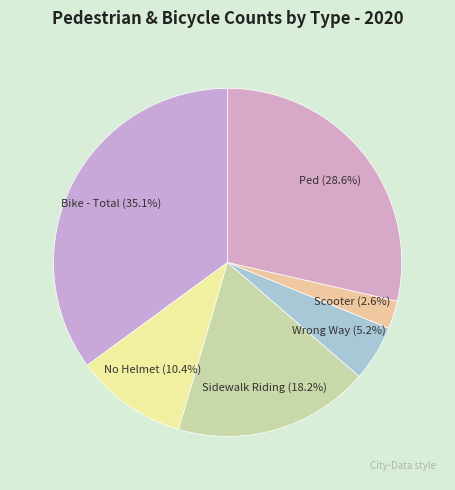

How many segments does this pie chart have?

6